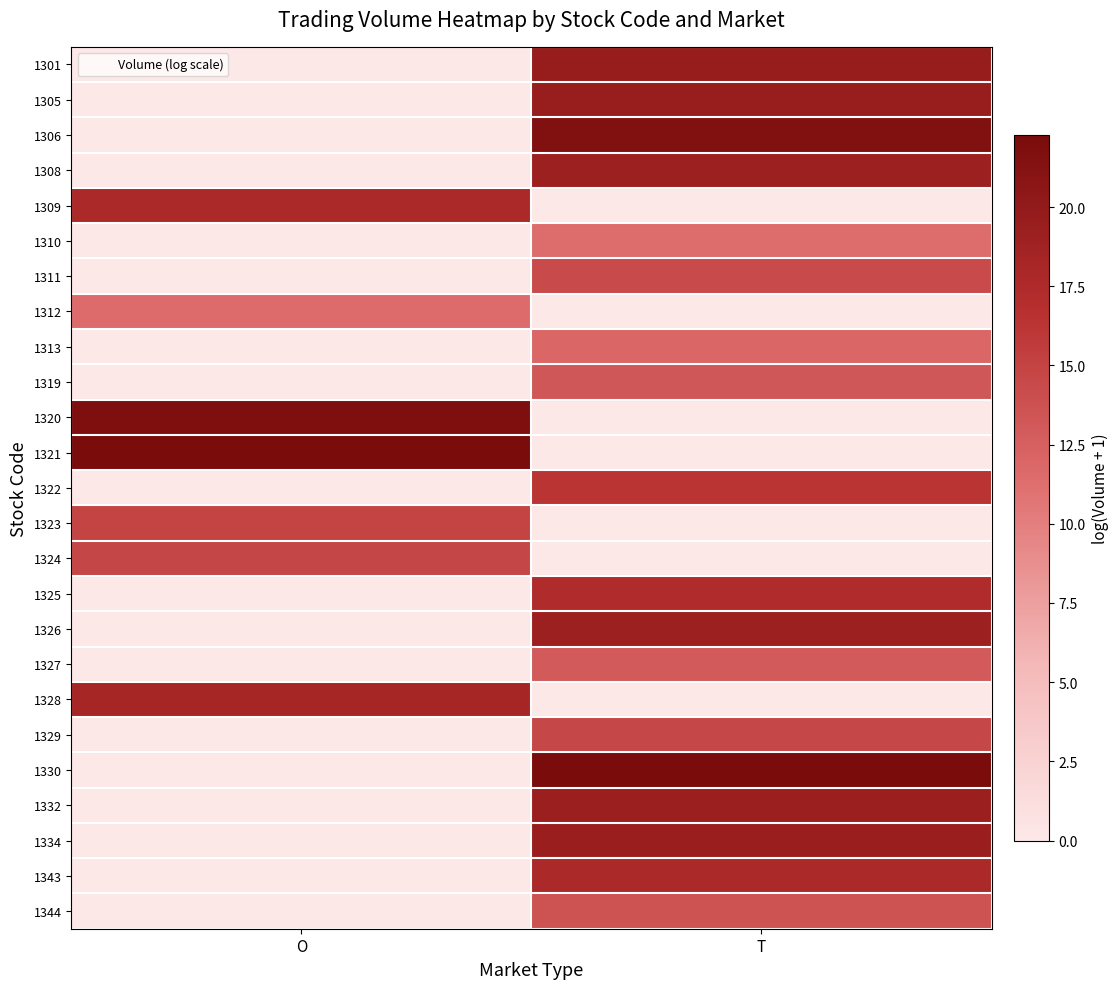

Reading right to left, transcribe all the data shown in this chart.

1301: T=19.6	O=0.0
1305: T=19.6	O=0.0
1306: T=21.5	O=0.0
1308: T=19.1	O=0.0
1309: T=0.0	O=17.7
1310: T=11.4	O=0.0
1311: T=14.4	O=0.0
1312: T=0.0	O=11.5
1313: T=12.0	O=0.0
1319: T=13.3	O=0.0
1320: T=0.0	O=21.7
1321: T=0.0	O=22.2
1322: T=16.3	O=0.0
1323: T=0.0	O=14.9
1324: T=0.0	O=14.8
1325: T=17.4	O=0.0
1326: T=19.1	O=0.0
1327: T=13.0	O=0.0
1328: T=0.0	O=18.2
1329: T=14.7	O=0.0
1330: T=22.3	O=0.0
1332: T=19.2	O=0.0
1334: T=19.3	O=0.0
1343: T=17.7	O=0.0
1344: T=13.7	O=0.0